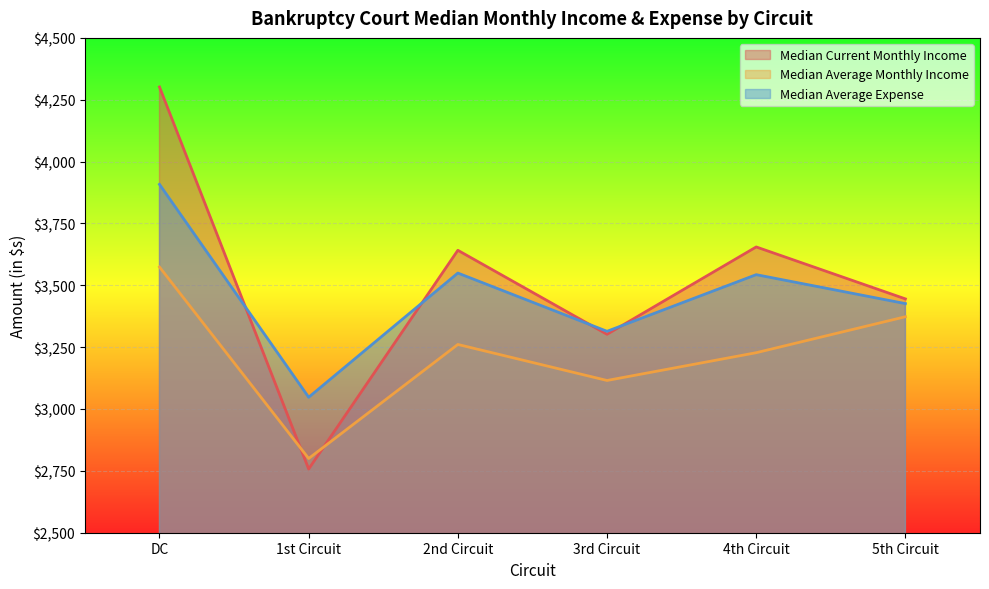

At which category does Median Current Monthly Income reach its first local peak?

2nd Circuit